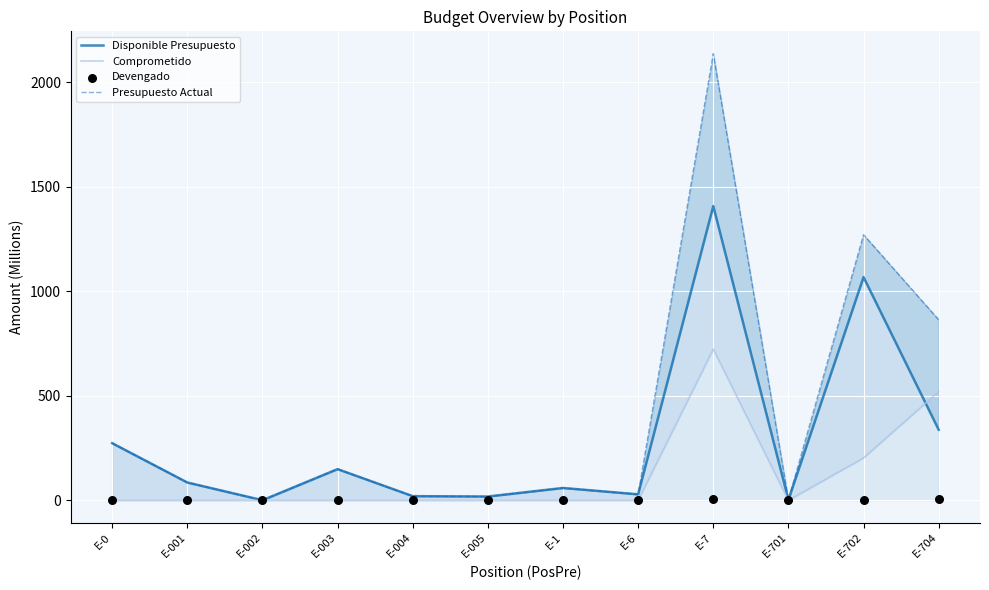

Which series contains the lowest Y value?

Comprometido